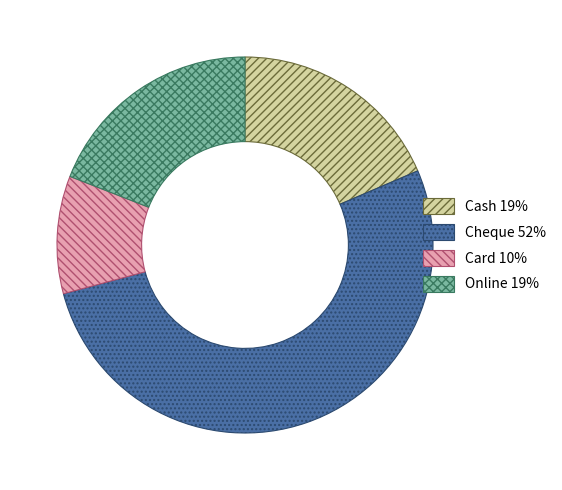

Approximately how many times larger is the value at Online 19% compared to Card 10%?

1.9